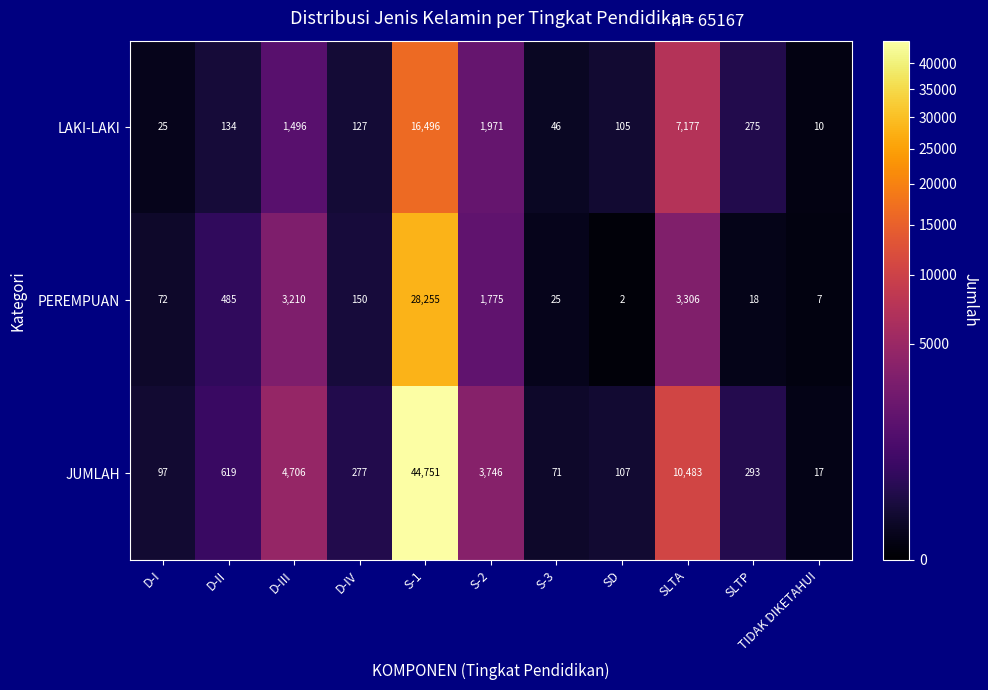

At which category is the sum across all series the highest?

S-1